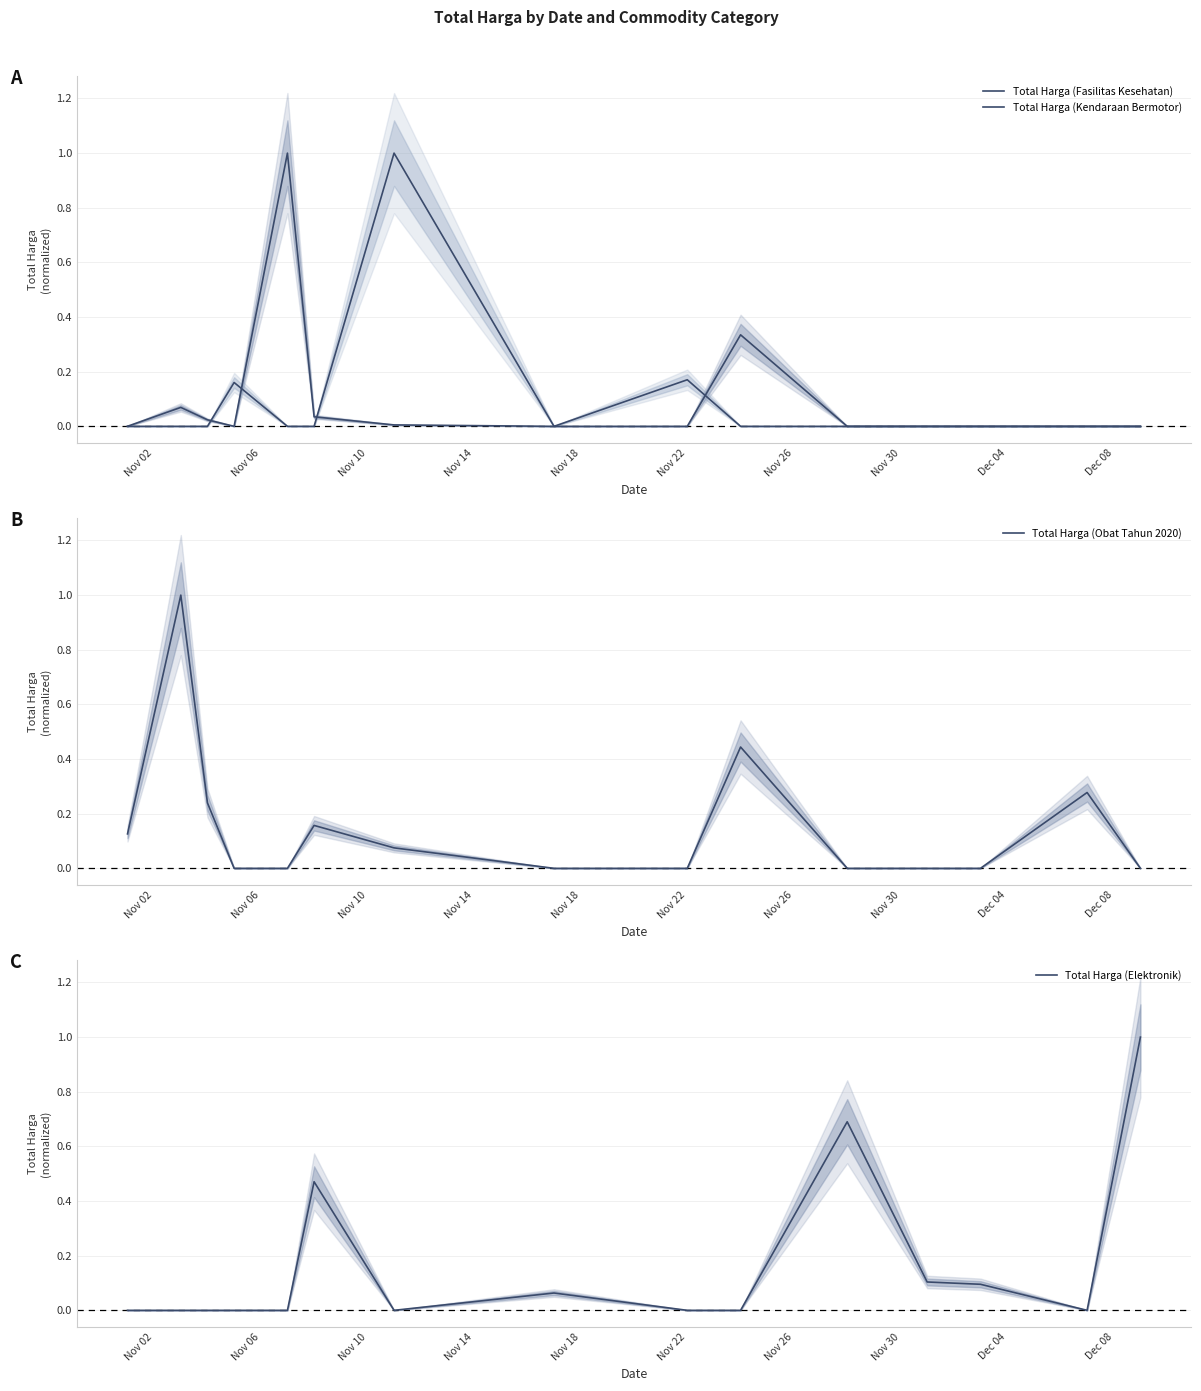

What is the highest value of the Total Harga (Elektronik) series?

1.0